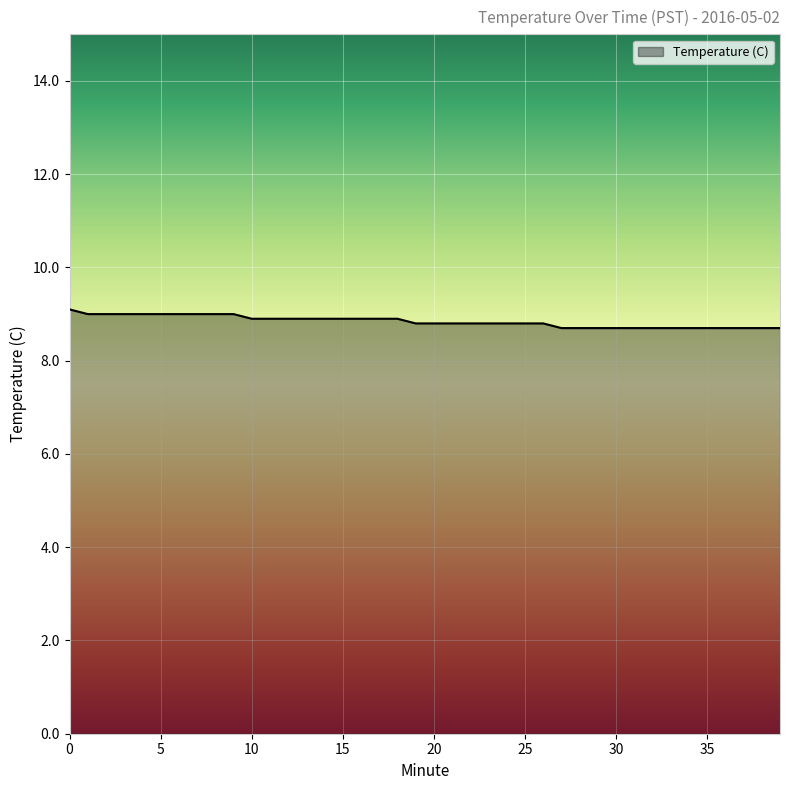

What is the smallest value displayed?

8.7